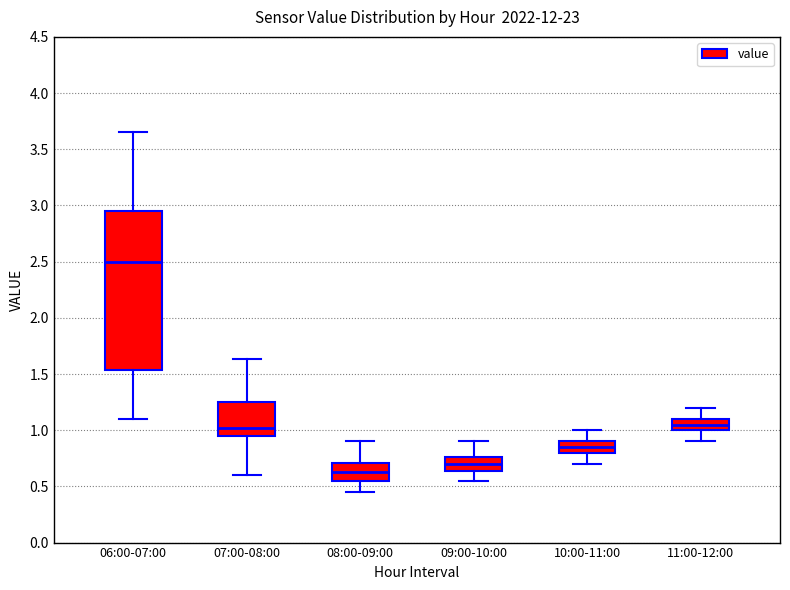

Comparing the boxes themselves (not the whiskers), which one is the tallest?

06:00-07:00